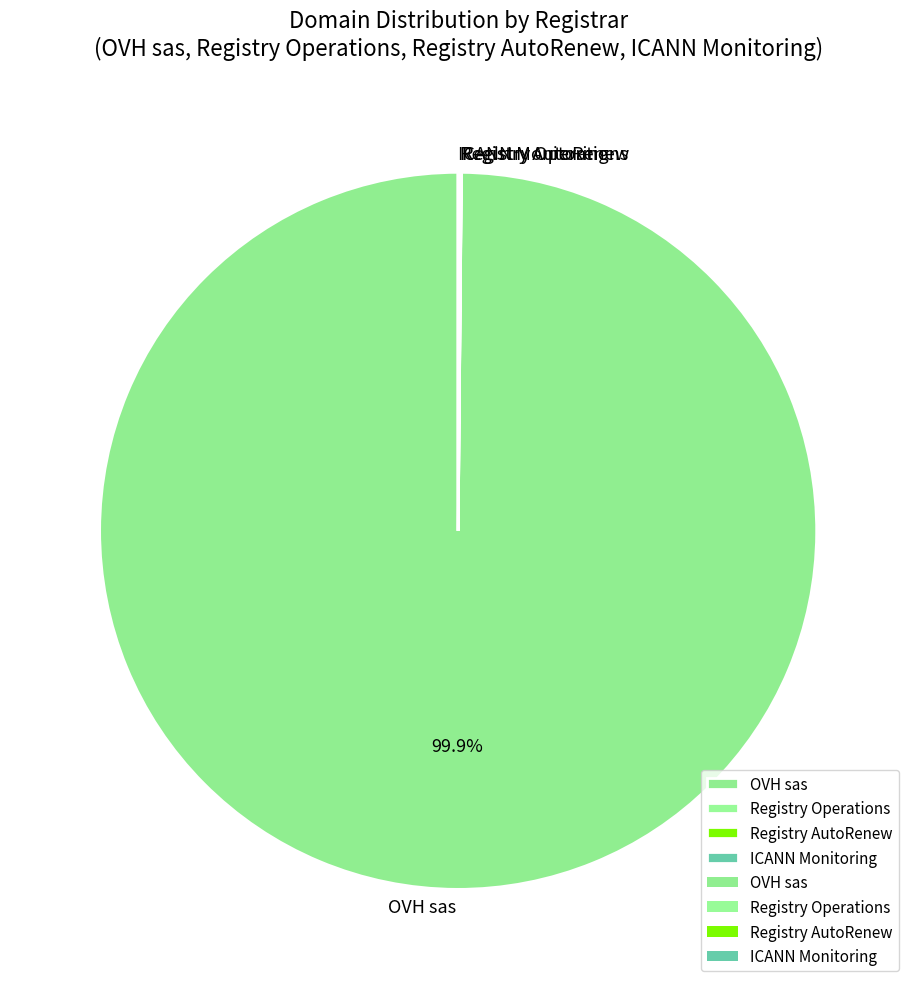

What is the largest slice in the pie chart?

OVH sas